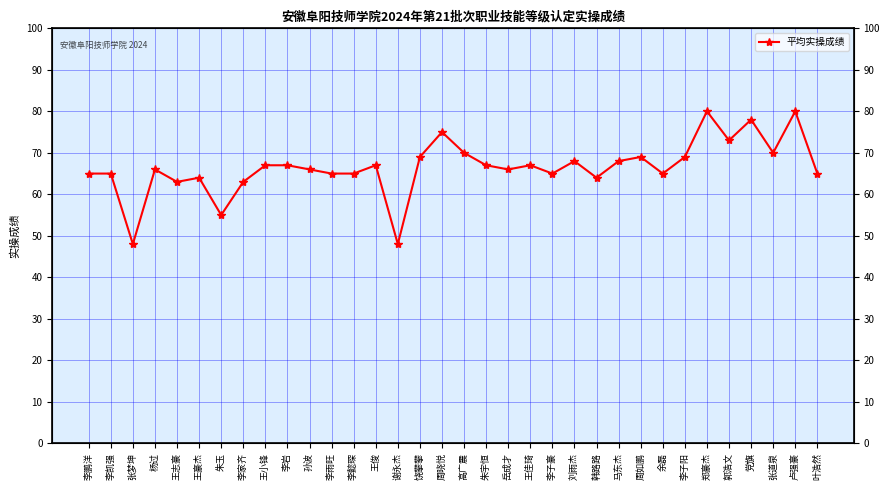

What is the smallest value displayed?

48